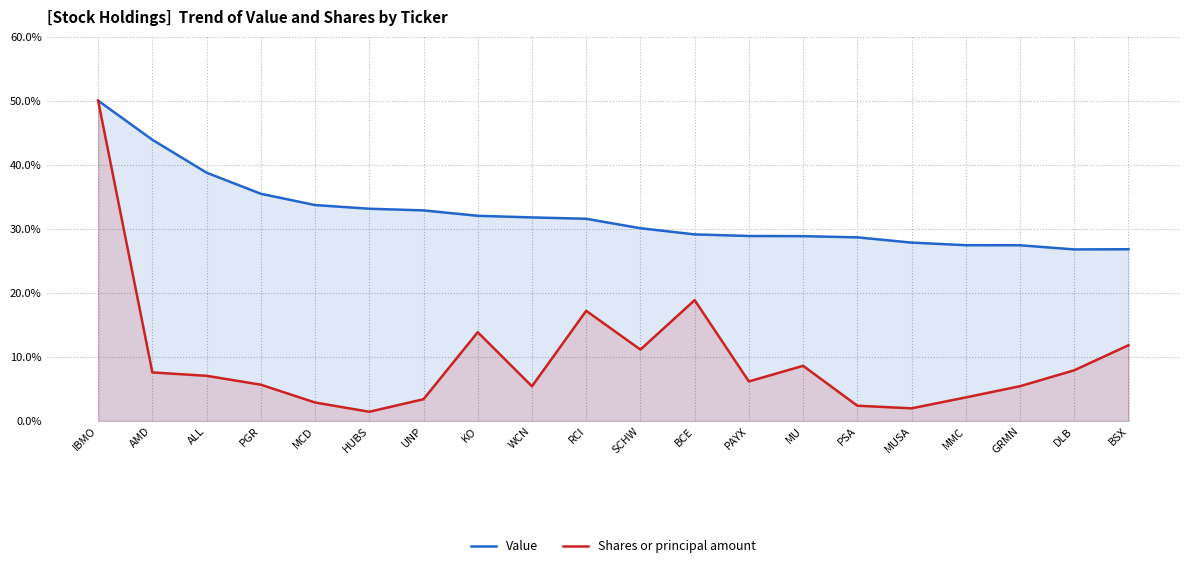

Which series changed the most between UNP and GRMN?

Value